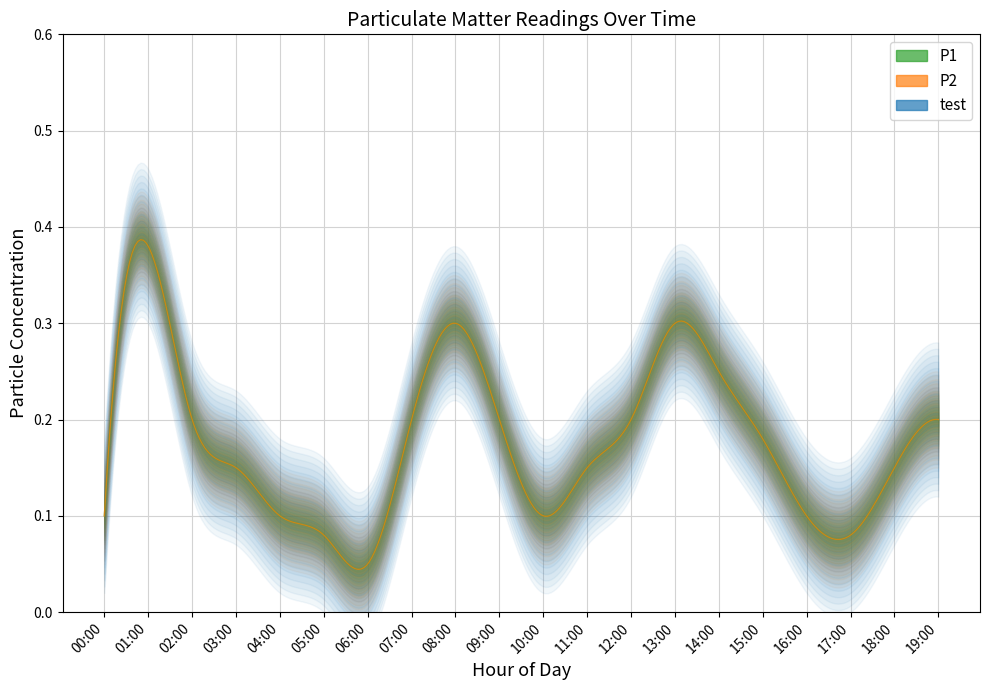

What is the total value across all series at 06:00?

0.1